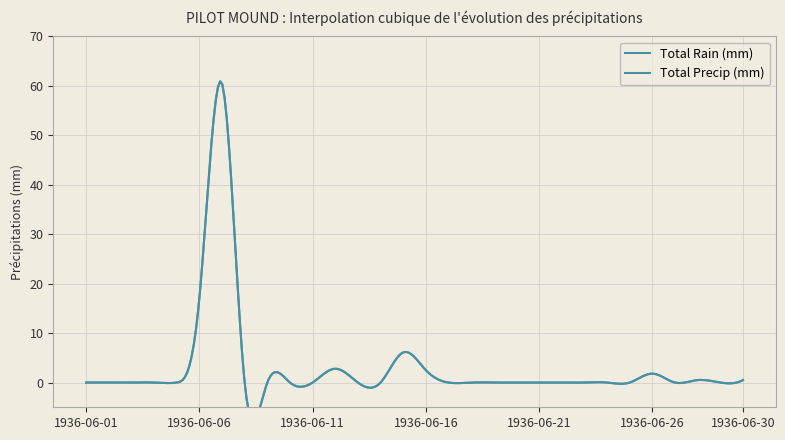

Is the value of Total Precip (mm) at 1936-06-10 greater than the value of Total Rain (mm) at 1936-06-26?

No